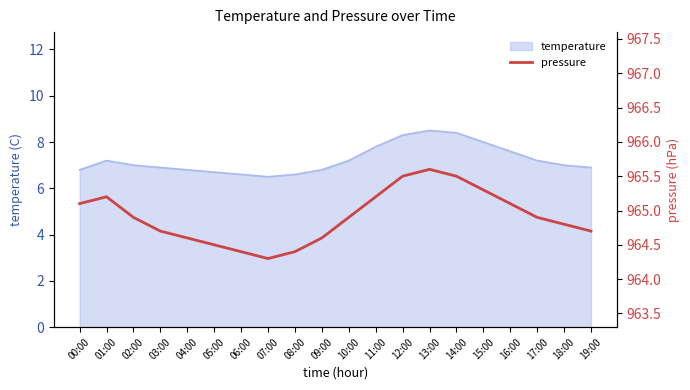

At which category does the data reach its first local peak?

01:00